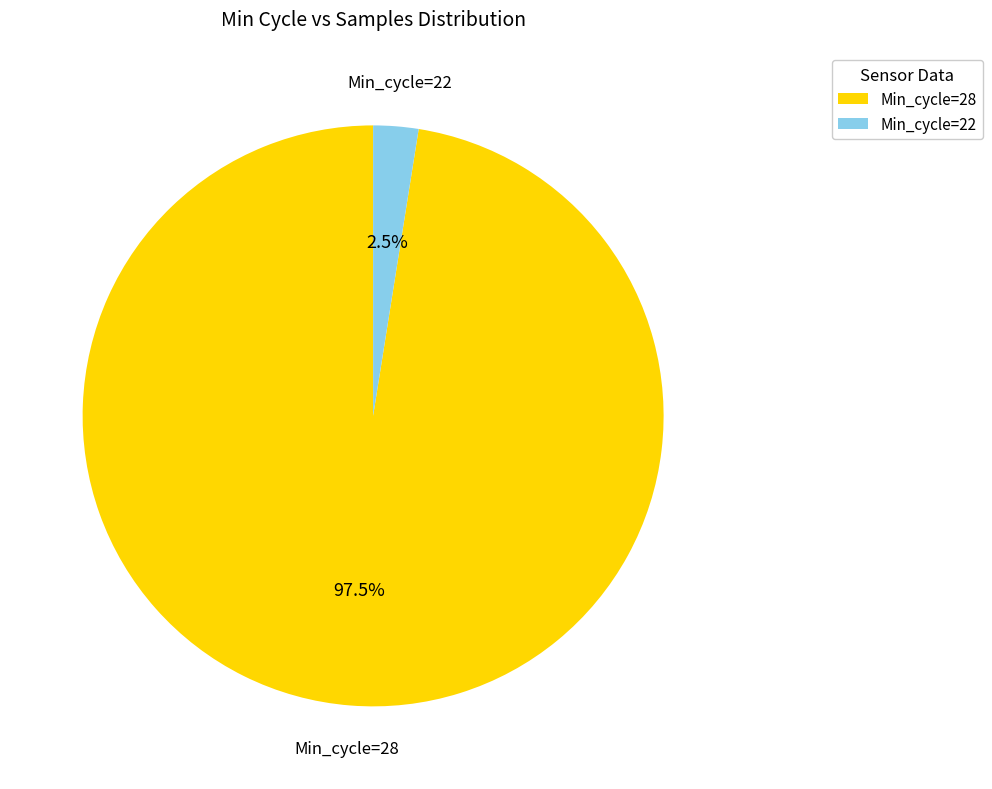

To the nearest percent, what is the average slice percentage?

50%